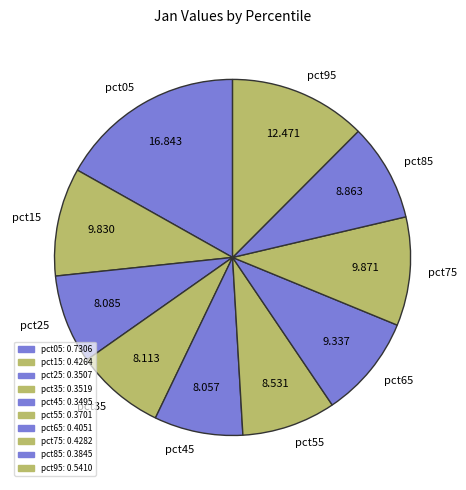

Is there any slice that represents more than half of the pie?

No